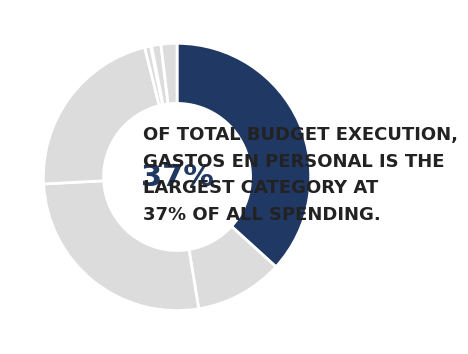

Count the number of slices in the pie.

8